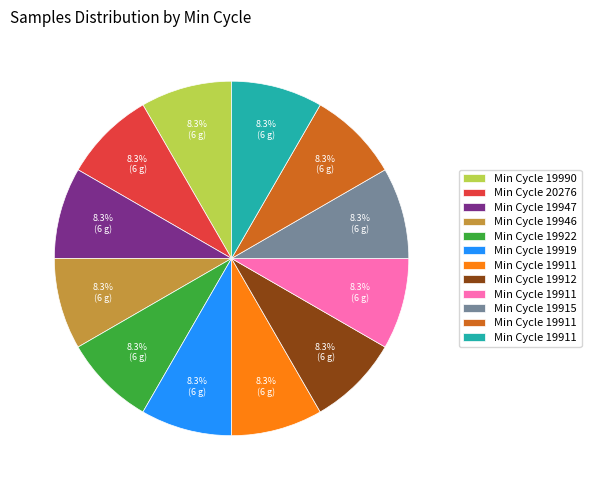

Is there a majority slice in this chart?

No